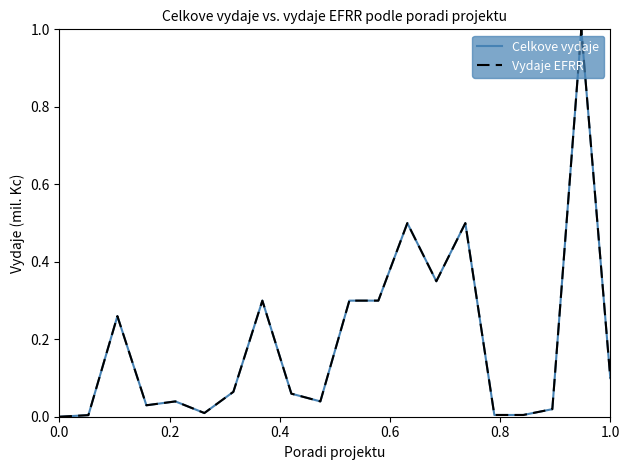

How many values in the Celkove vydaje series exceed 0?

19